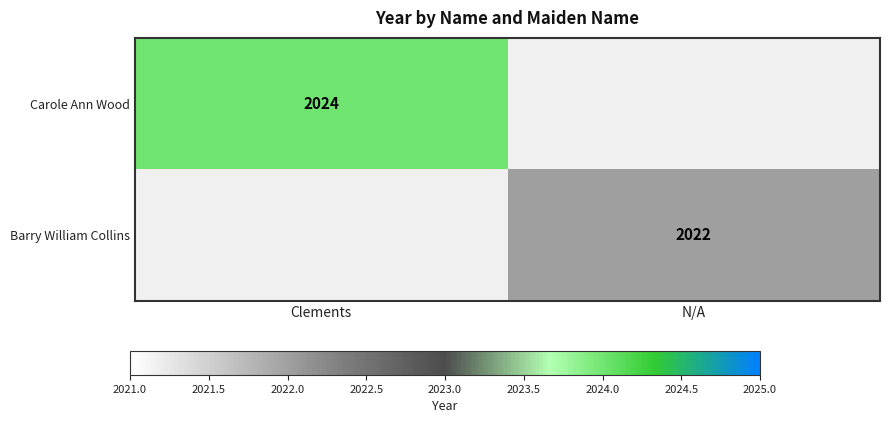

Is it true that Barry William Collins equals 2022 at N/A?

True